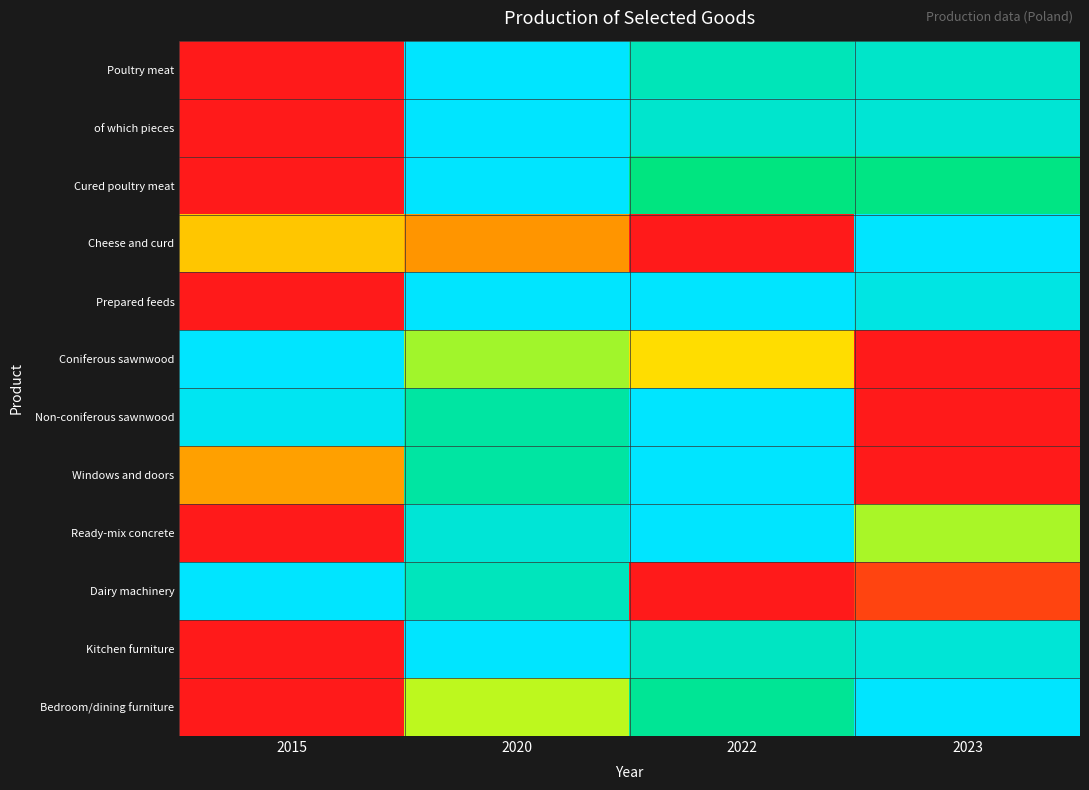

What is the difference between the highest and lowest values at 2015?

1.0